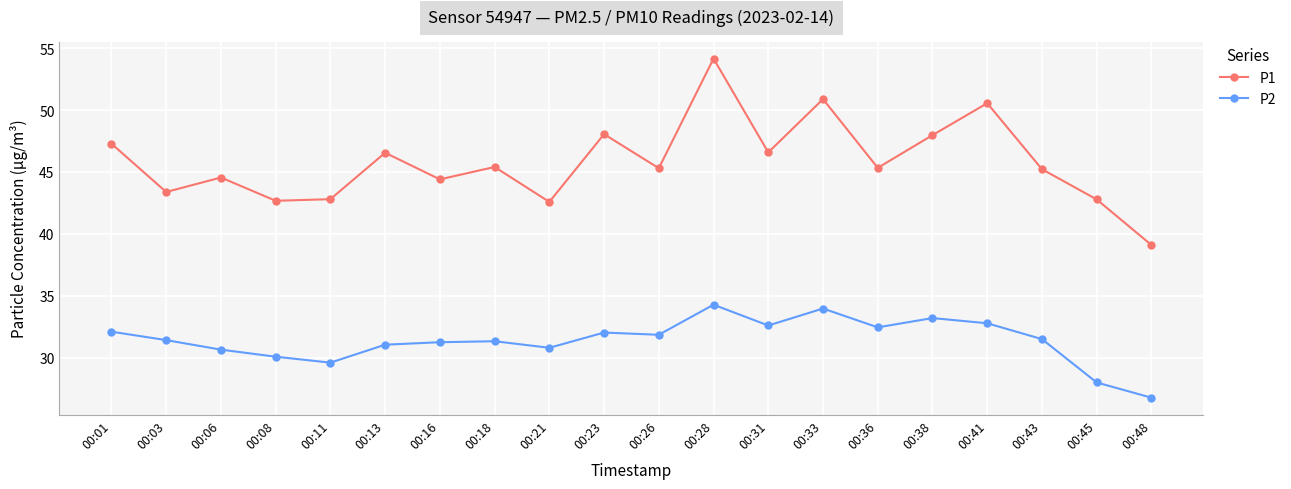

True or false: P1 and P2 intersect in this chart.

False